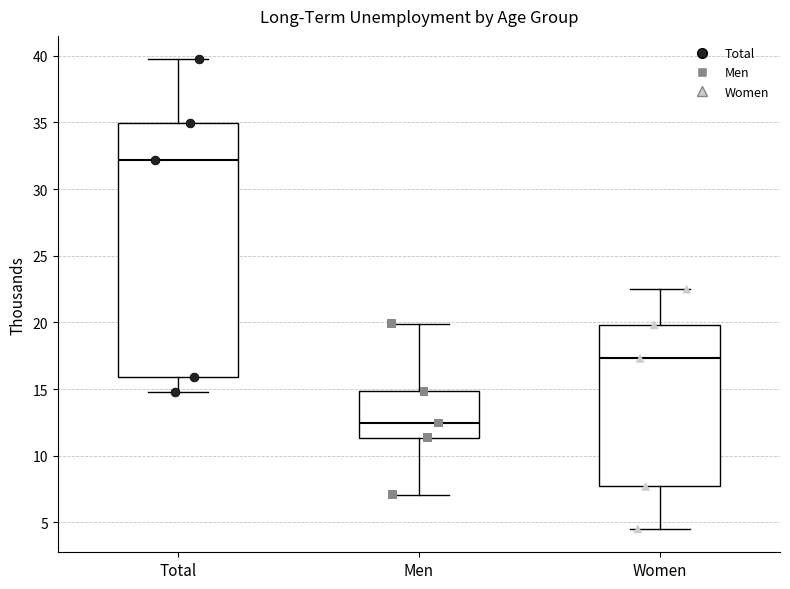

Reading left to right, read every box against the y-axis: the position of its median line, the range the box covers, and the ends of its whiskers. The values are not printed on the chart, so give them approximately, as read against the axis.

Total: median 32.0, box 16.0 to 35.0, whiskers 15.0 to 39.5
Men: median 12.5, box 11.5 to 15.0, whiskers 7.0 to 20.0
Women: median 17.5, box 7.5 to 20.0, whiskers 4.5 to 22.5